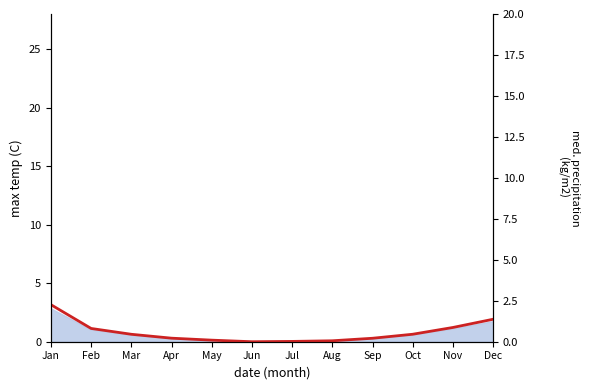

Does the chart display data point markers on the line(s)?

No